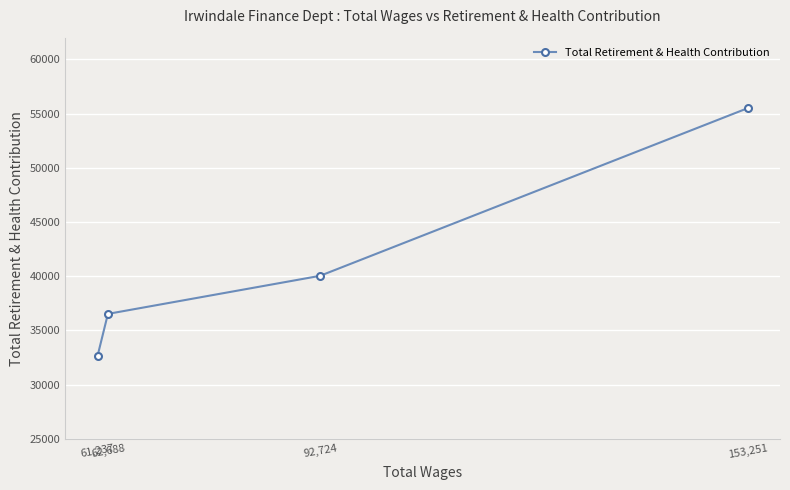

What is the sum of the values at 92,724 and 61,237?

72708